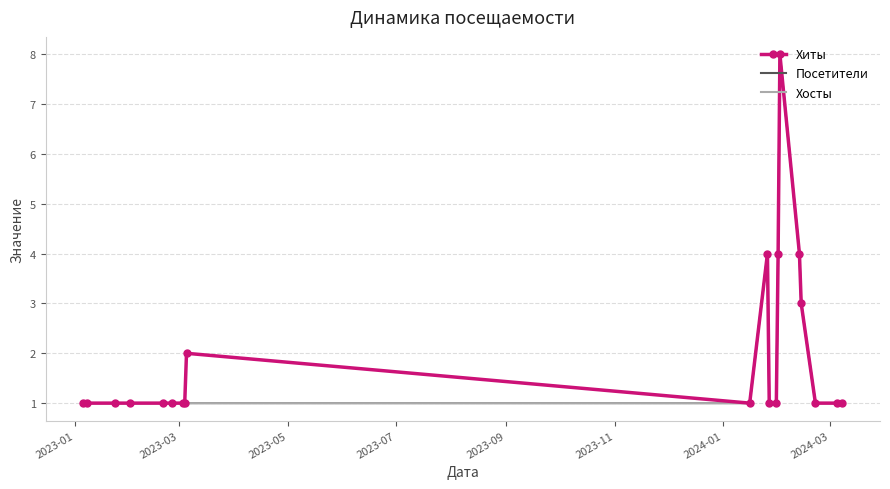

How many data points in Хосты are above 1?

5